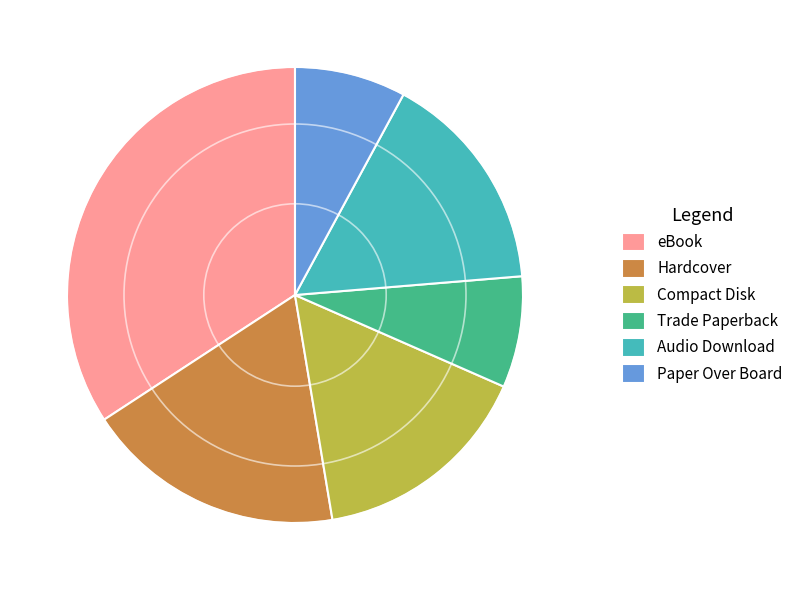

Approximately how many times larger is the value at Hardcover compared to Audio Download?

1.2